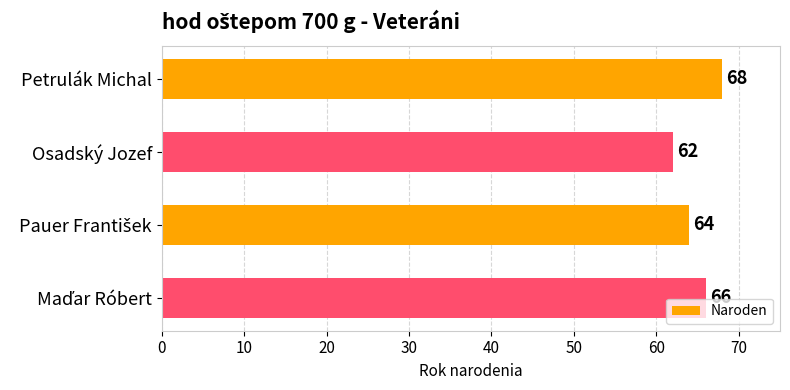

What is the value of the 4th bar from the top?

66